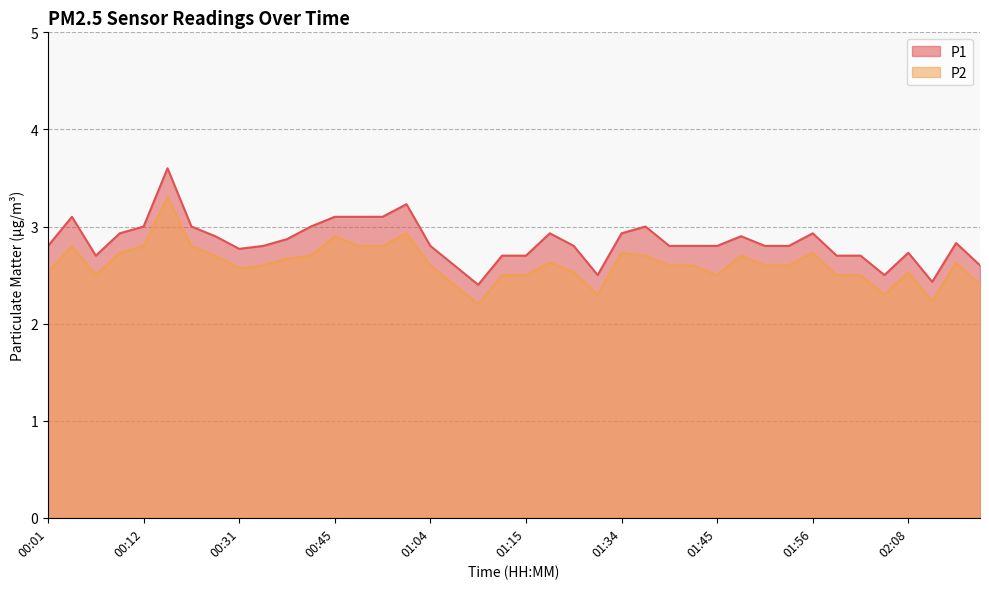

True or false: P1 and P2 cross at least once.

False